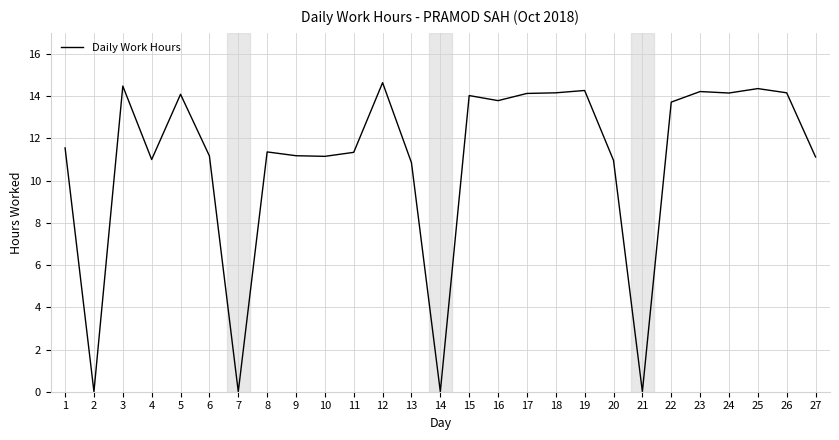

Read the value at 11.

11.3